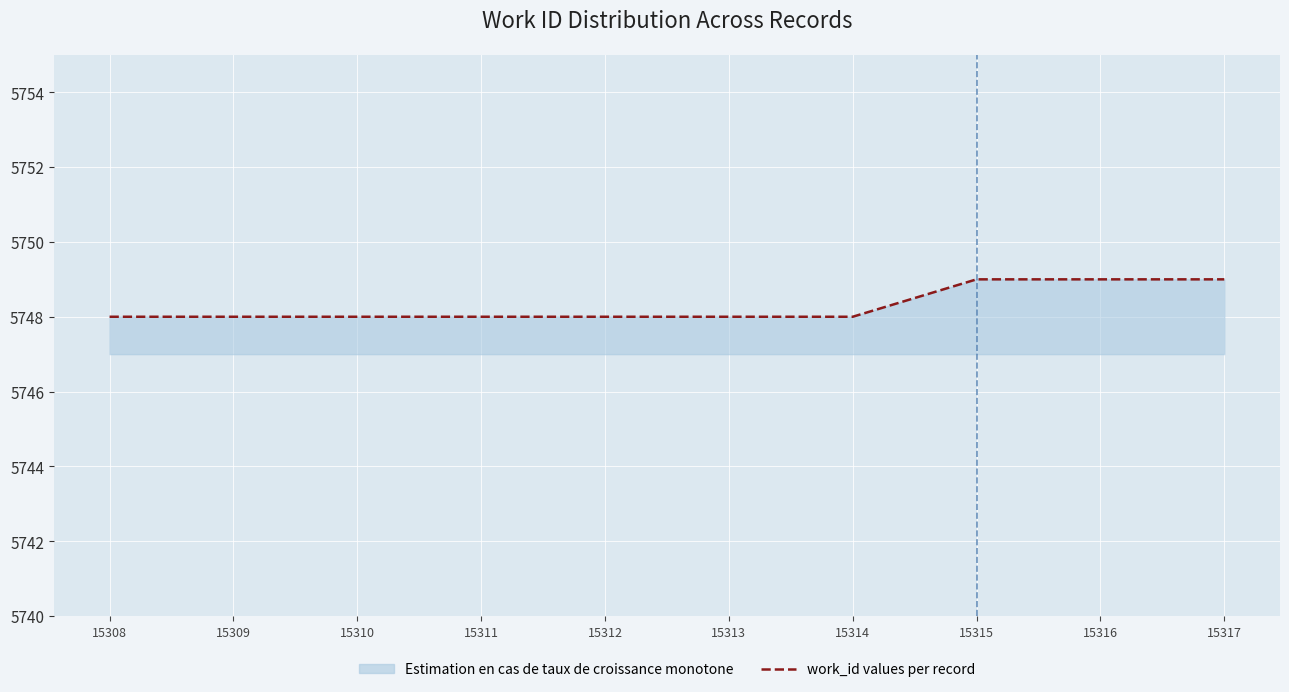

What is the value of the 4th point from the left?

5748